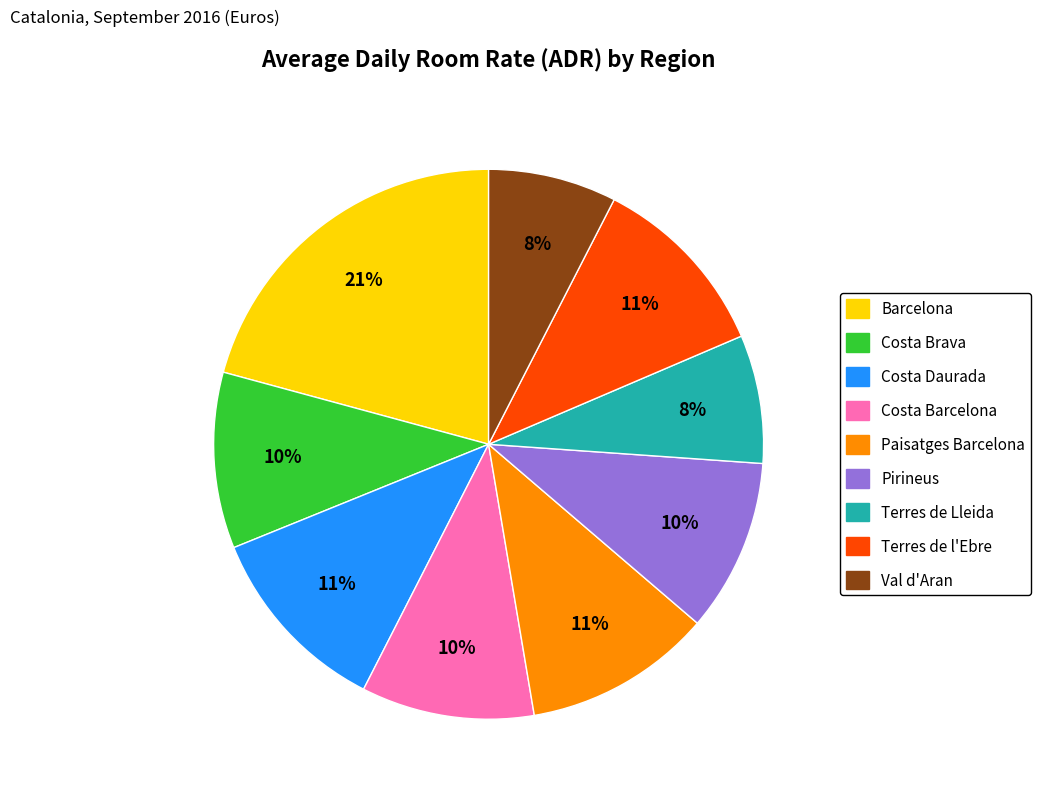

What is the largest slice in the pie chart?

Barcelona